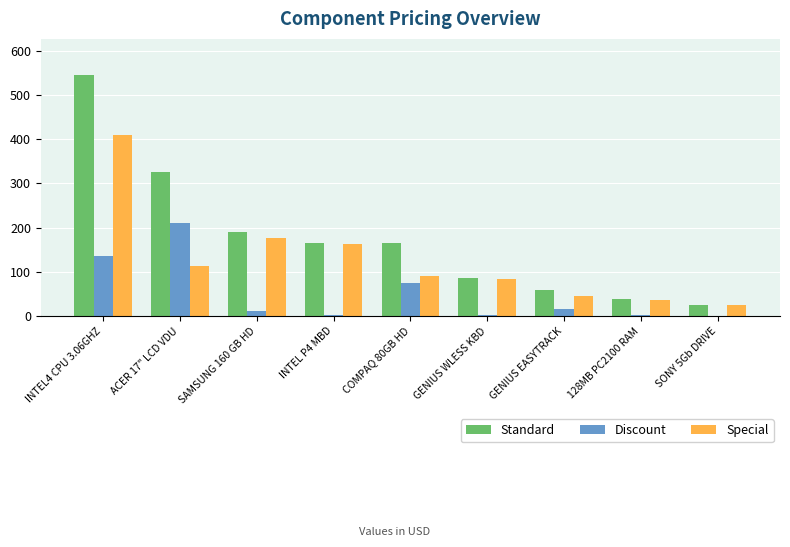

The Standard series shows 325.0 at ACER 17" LCD VDU. True or false?

True